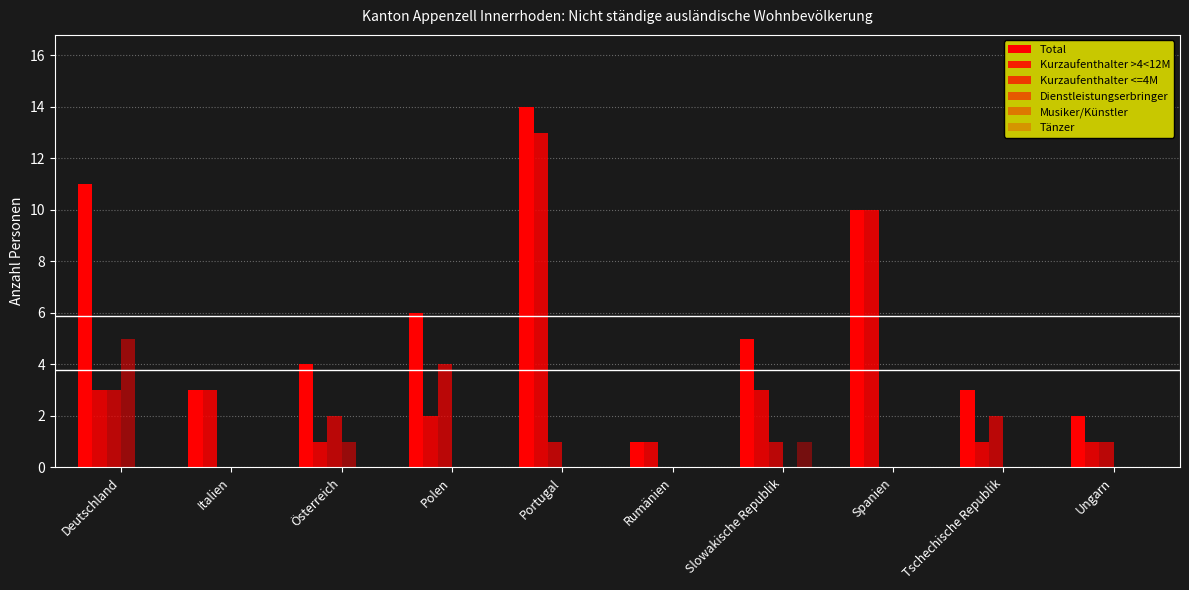

Does the chart contain stacked bars?

No